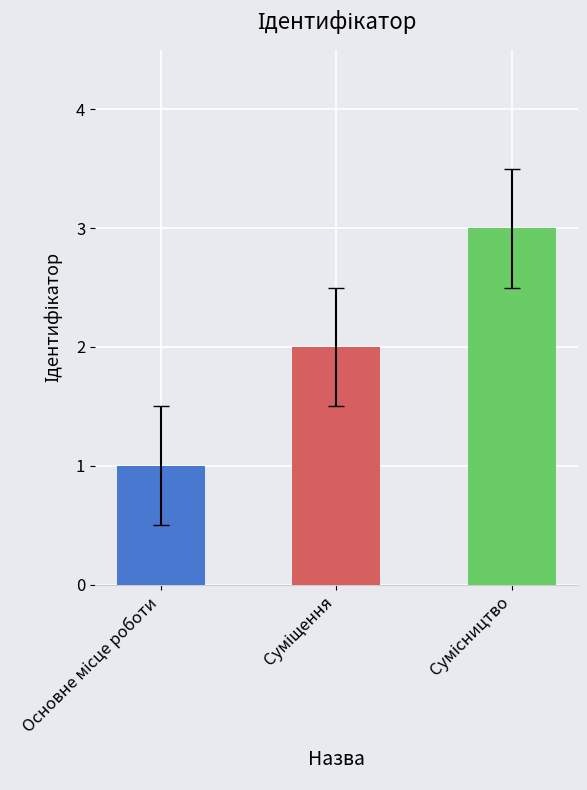

What is the average value?

2